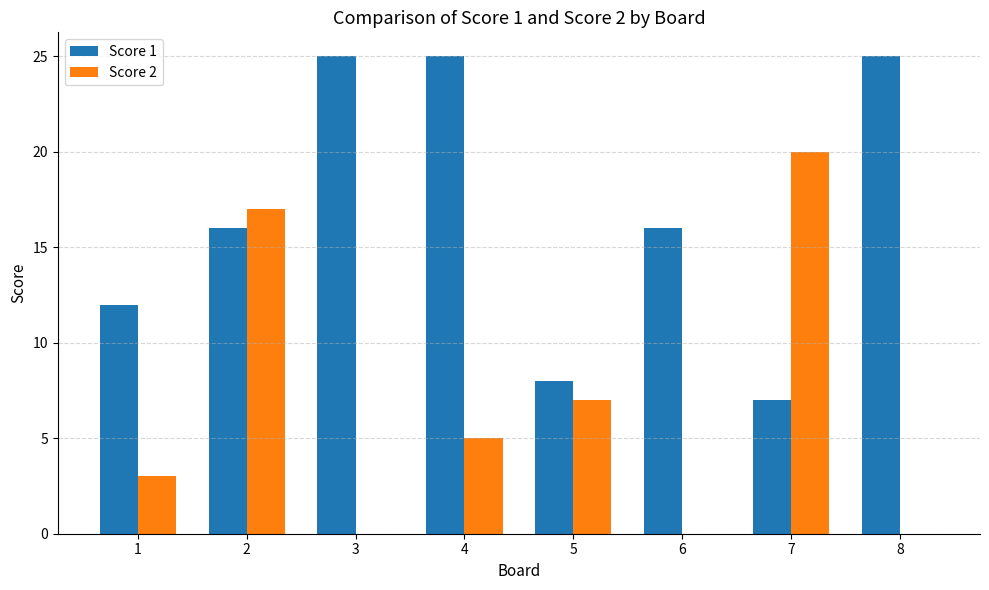

What is the sum of the Score 2 values at 4 and 1?

8